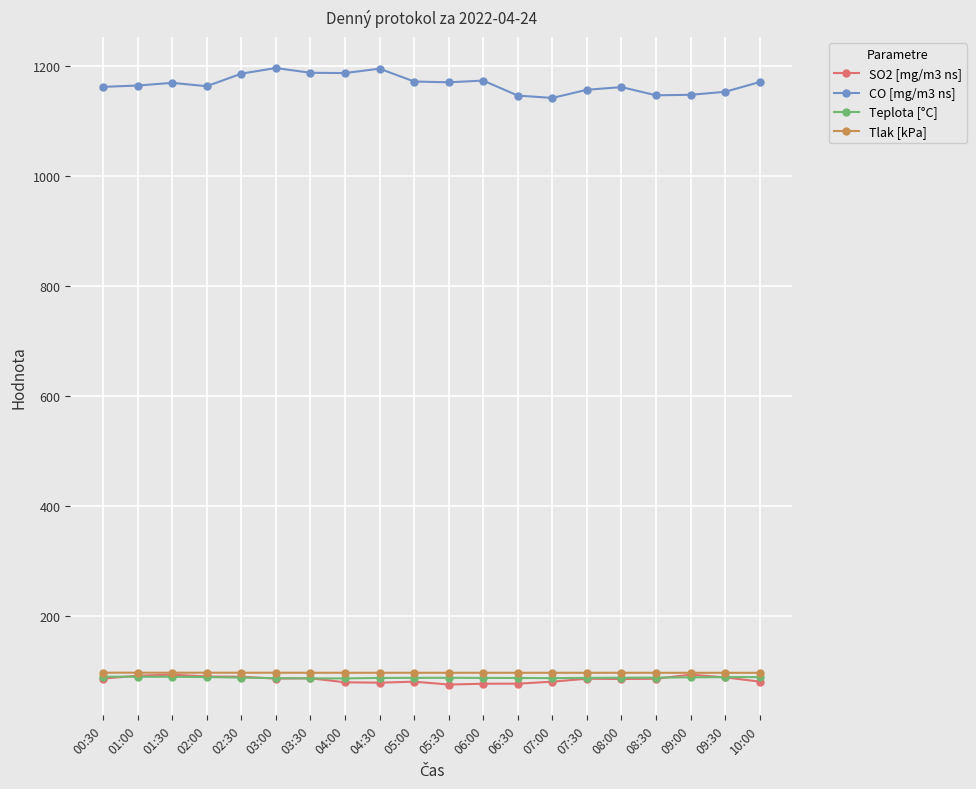

What is the maximum value shown in the chart?

1196.8